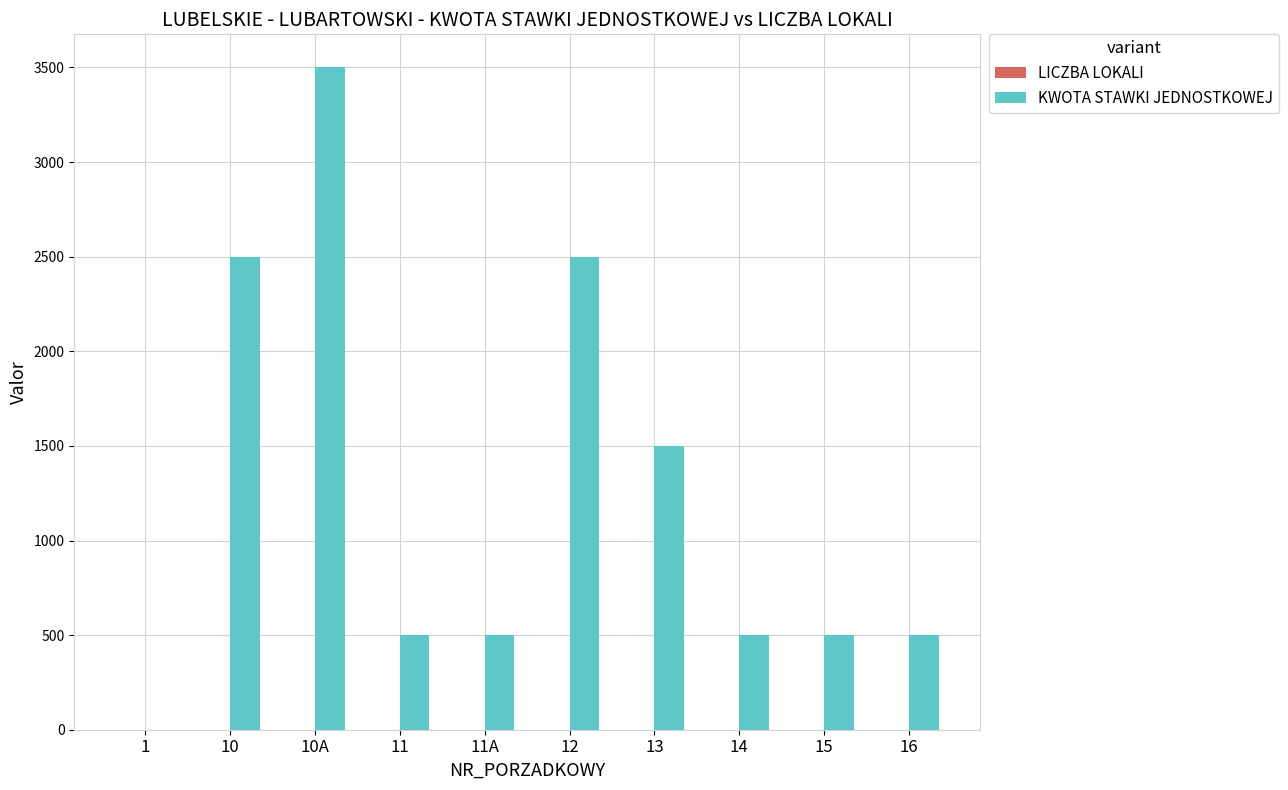

What is the average value of the KWOTA STAWKI JEDNOSTKOWEJ series?

1250